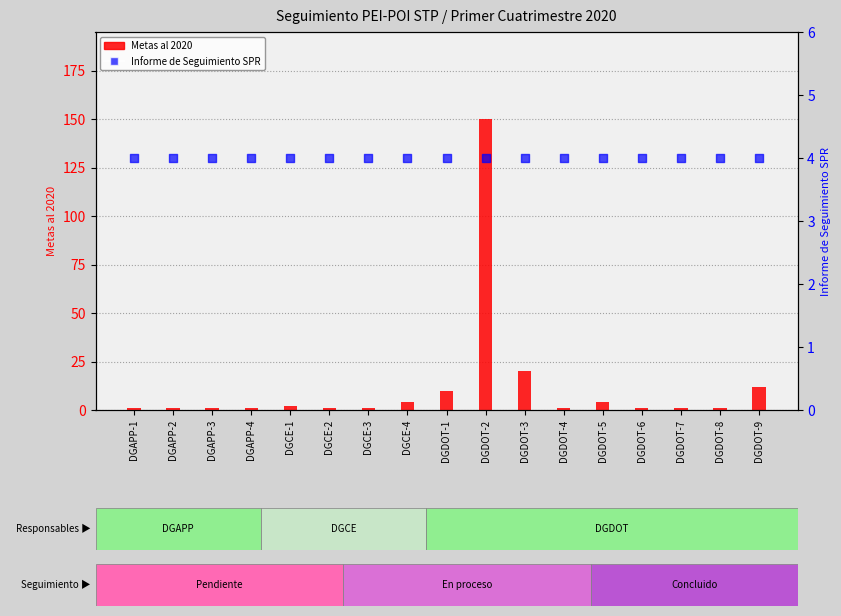

Which series has the largest total across all categories?

Metas al 2020